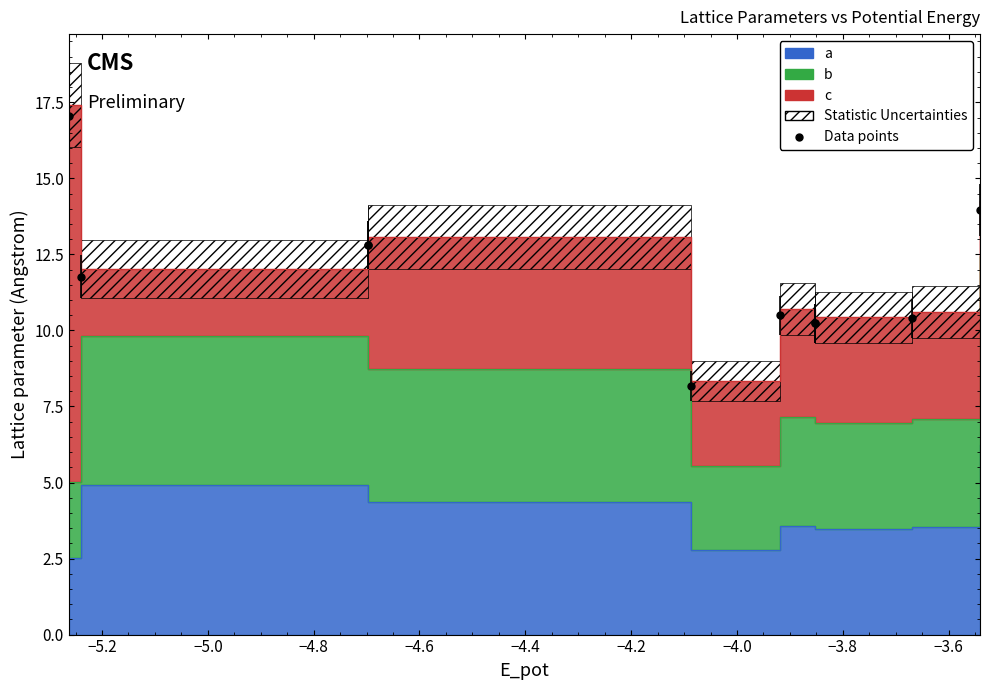

Where is the first local maximum?

−5.0